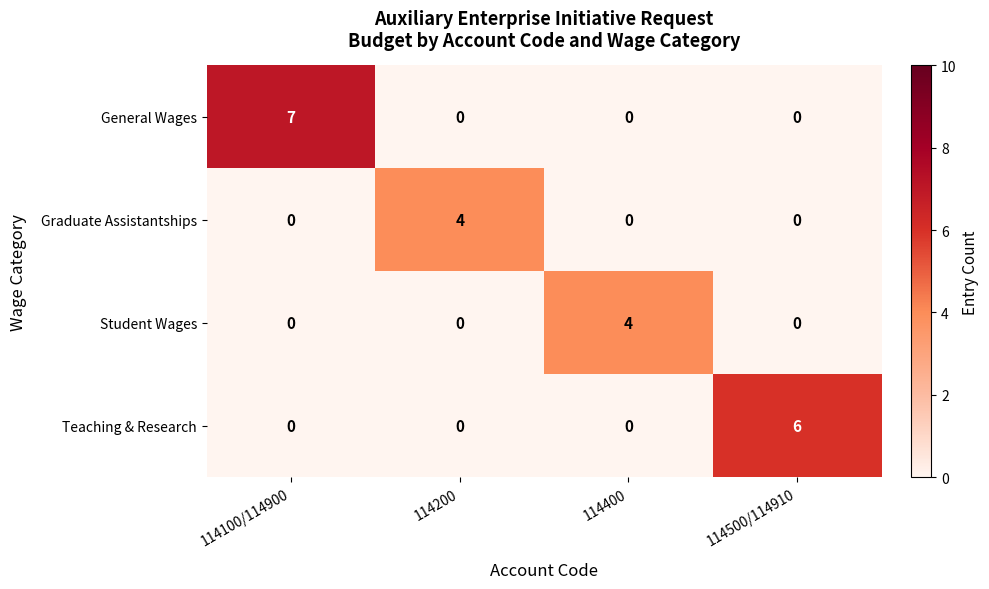

What is the difference between the maximum and minimum values in the General Wages series?

7